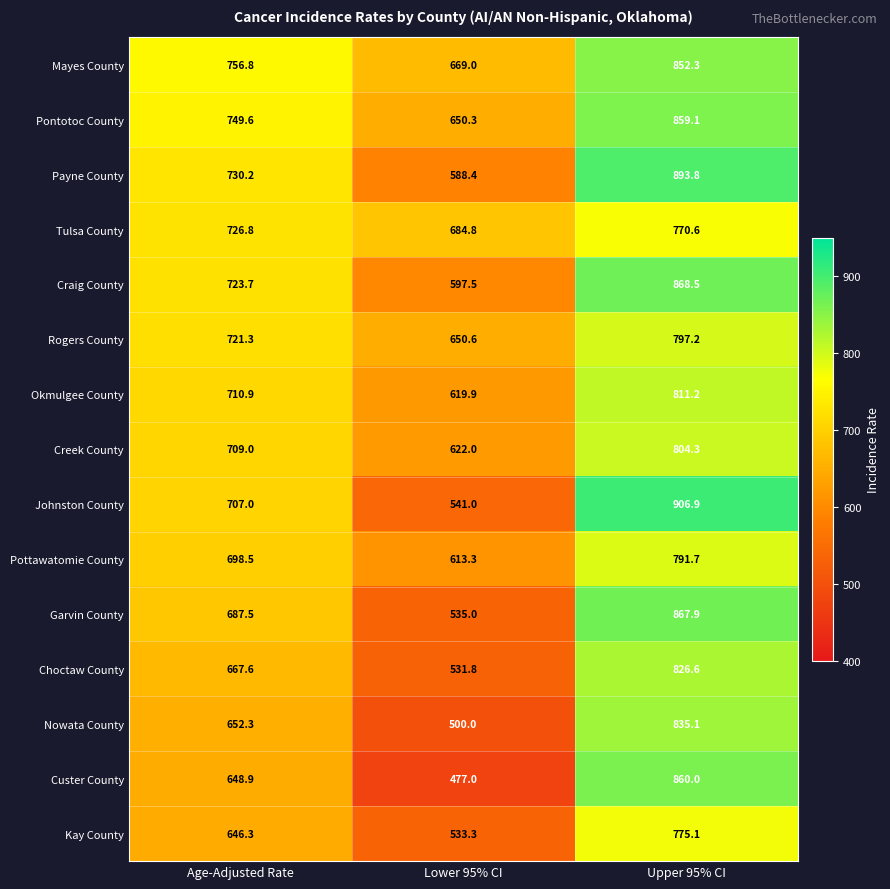

Rank the series by their maximum value, from lowest to highest.

Tulsa County, Kay County, Pottawatomie County, Rogers County, Creek County, Okmulgee County, Choctaw County, Nowata County, Mayes County, Pontotoc County, Custer County, Garvin County, Craig County, Payne County, Johnston County